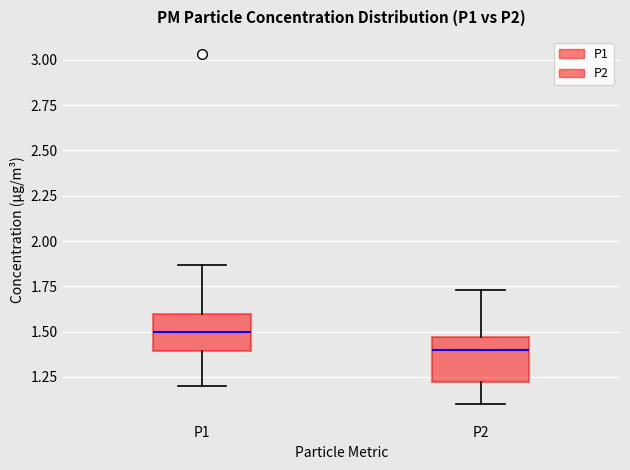

Where is the upper edge of the box for P1 on the y-axis? The values are not printed on the chart, so give them approximately, as read against the axis.

1.60